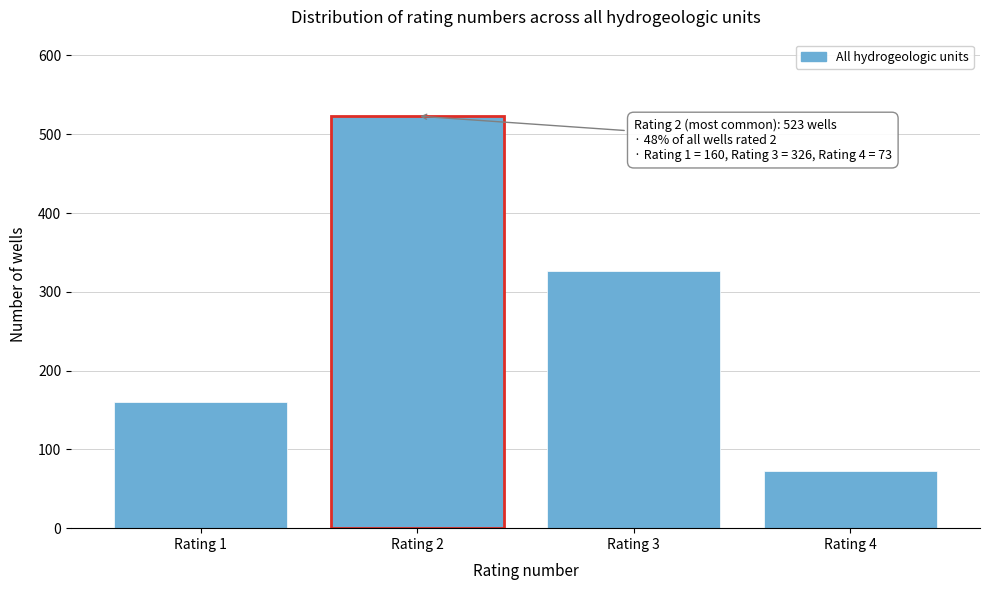

Reading left to right, transcribe all the data shown in this chart.

Rating 1=160	Rating 2=523	Rating 3=326	Rating 4=73